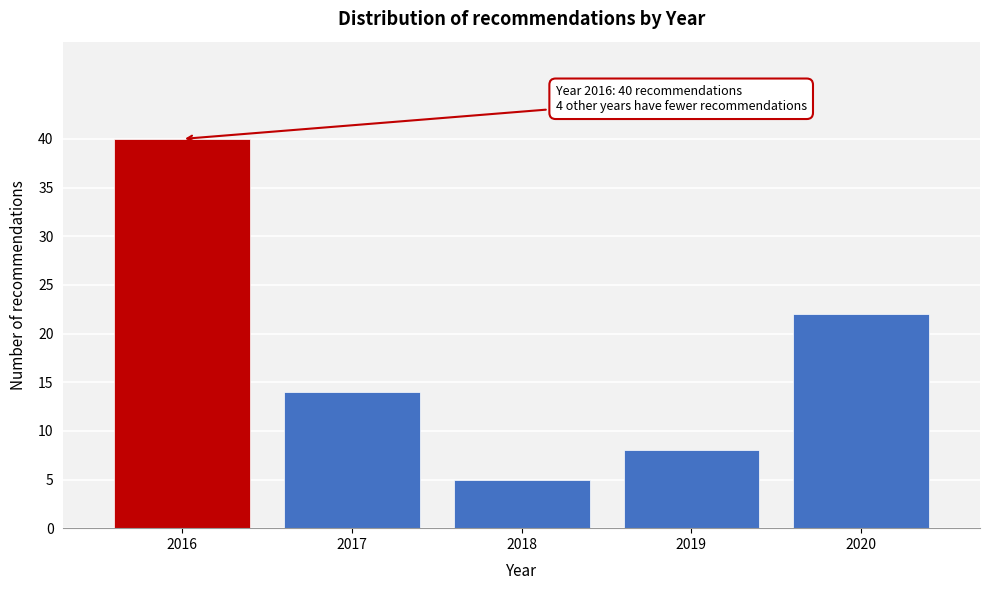

Reading right to left, transcribe all the data shown in this chart.

2020=22	2019=8	2018=5	2017=14	2016=40